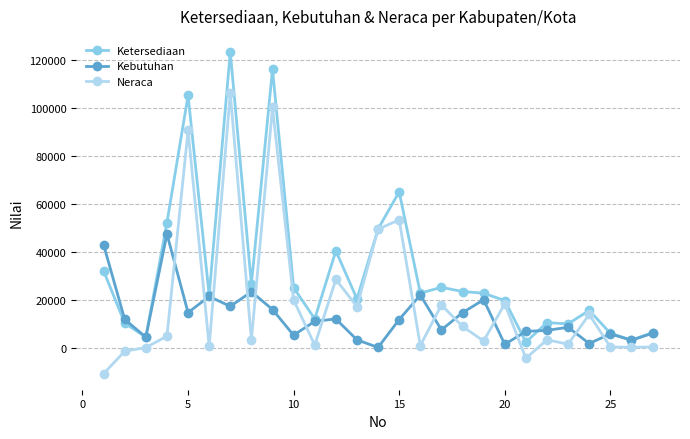

Which series has the largest total across all categories?

Ketersediaan